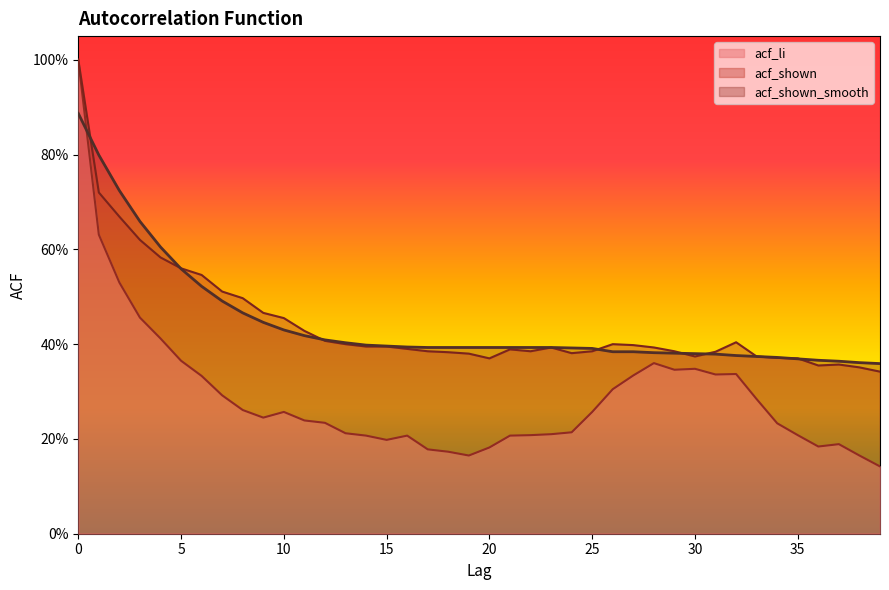

Where is acf_shown nearest to the value 0?

39